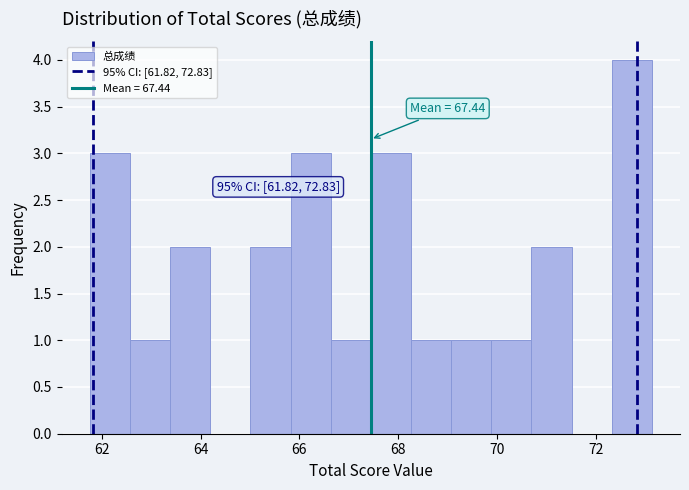

Which range on the x-axis has the tallest bar?

72.4 to 73.2